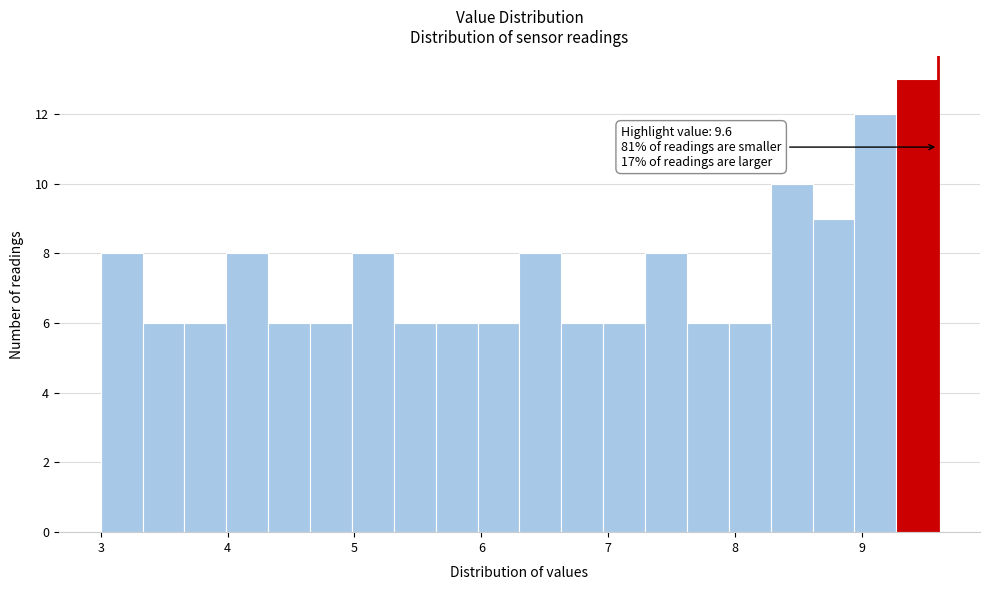

Read against the x-axis, roughly where is the centre of the tallest bar?

9.4